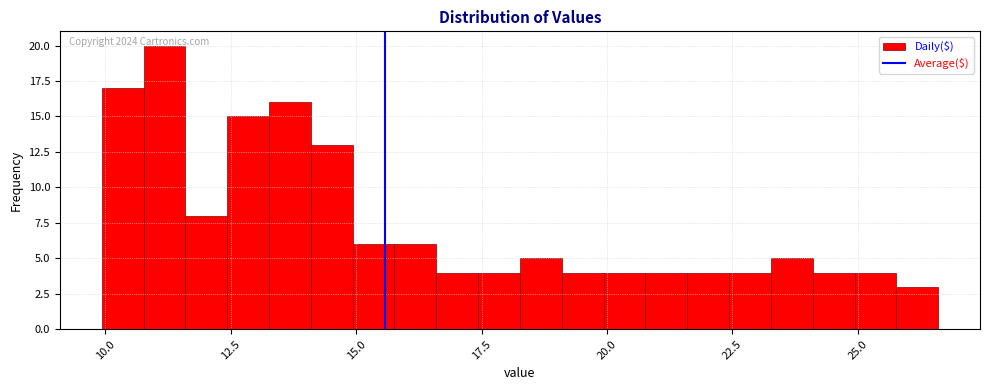

Around what value on the x-axis is the tallest bar? Give the approximate position of its centre, as read against the axis.

11.0